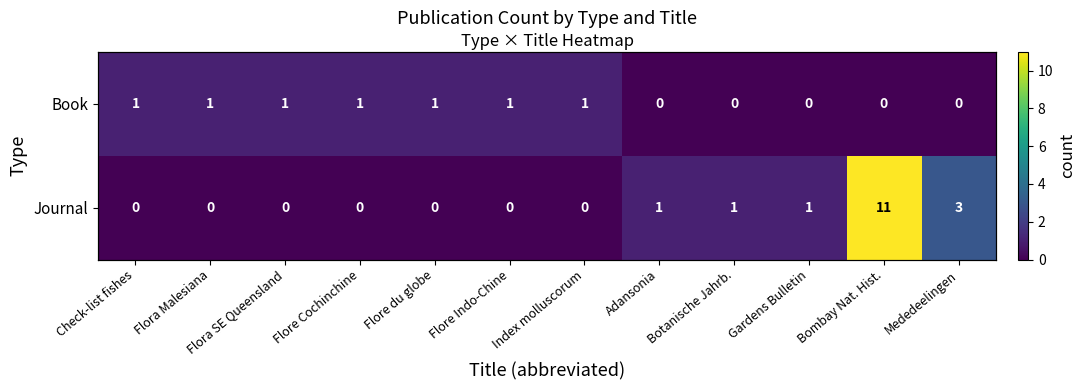

How many values in the Book series are below 1?

5